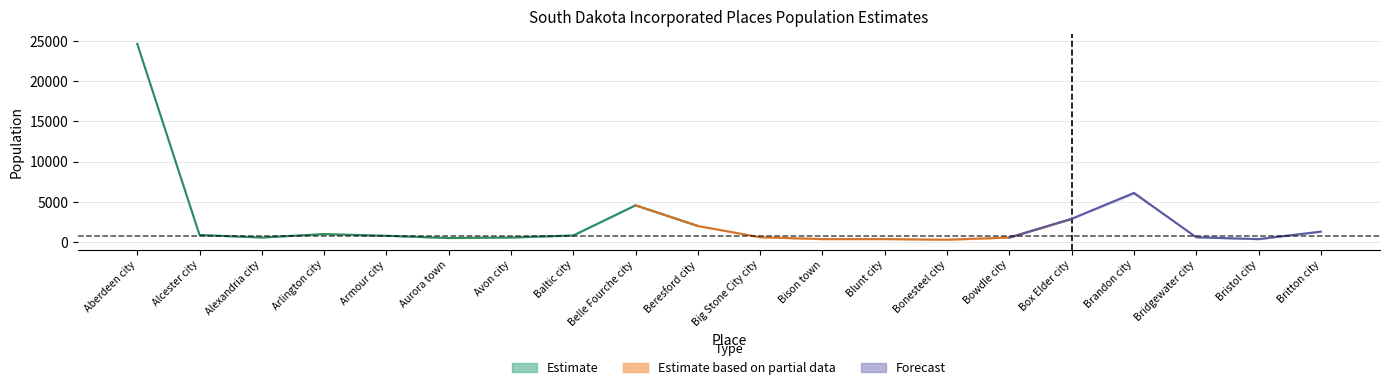

In April 1 2000 Estimates Base, how many points are higher than both neighbors (excluding endpoints)?

3